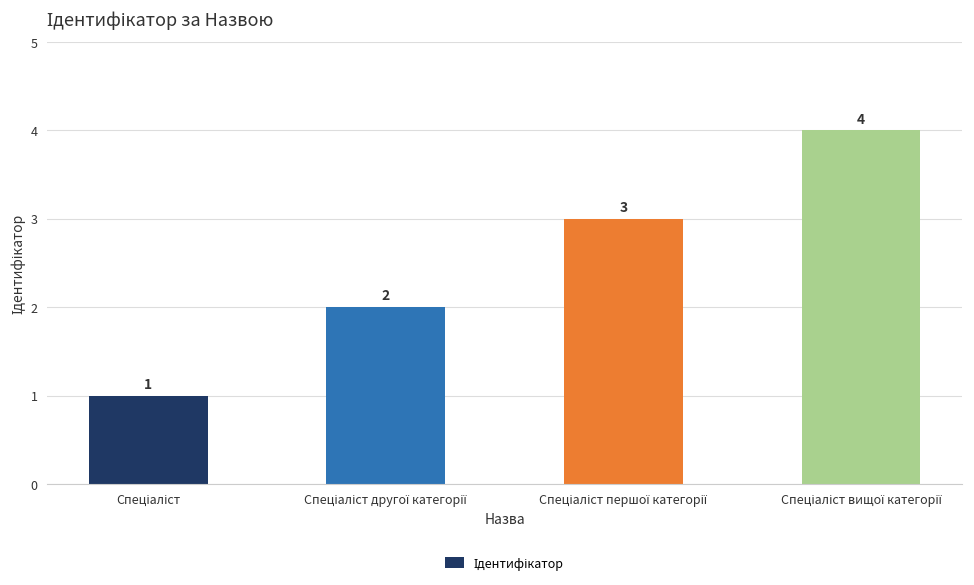

What is the difference between the maximum and minimum values?

3